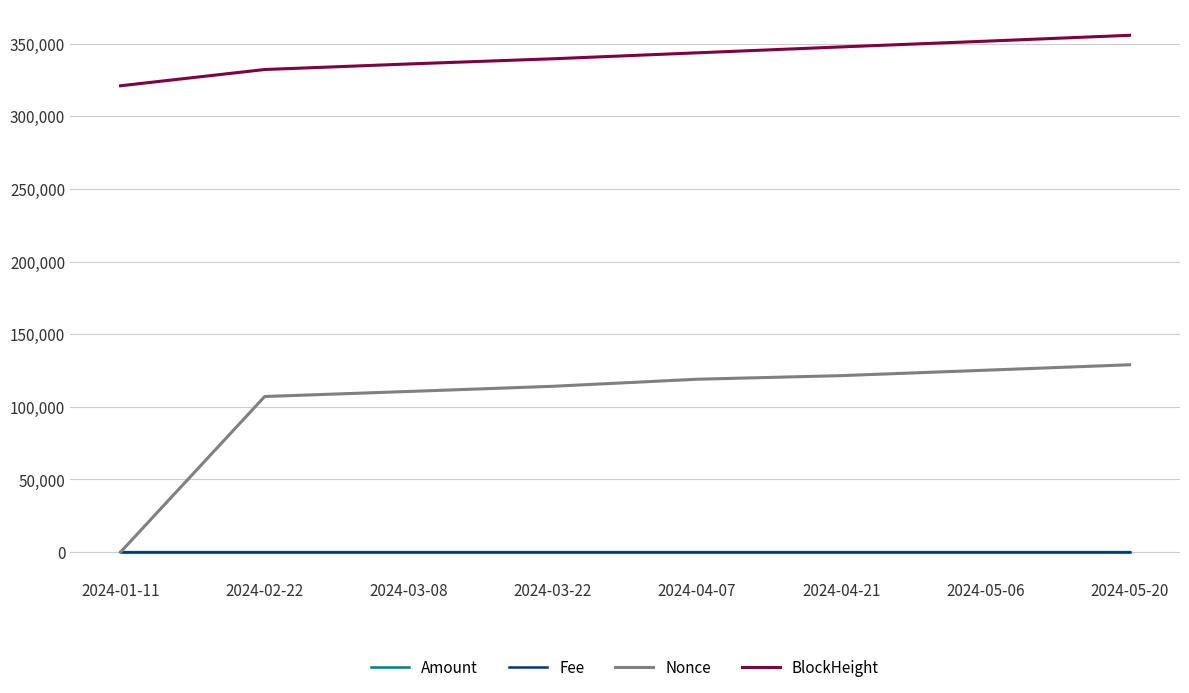

What is the difference between the second highest and second lowest values in the Nonce series?

18096.0